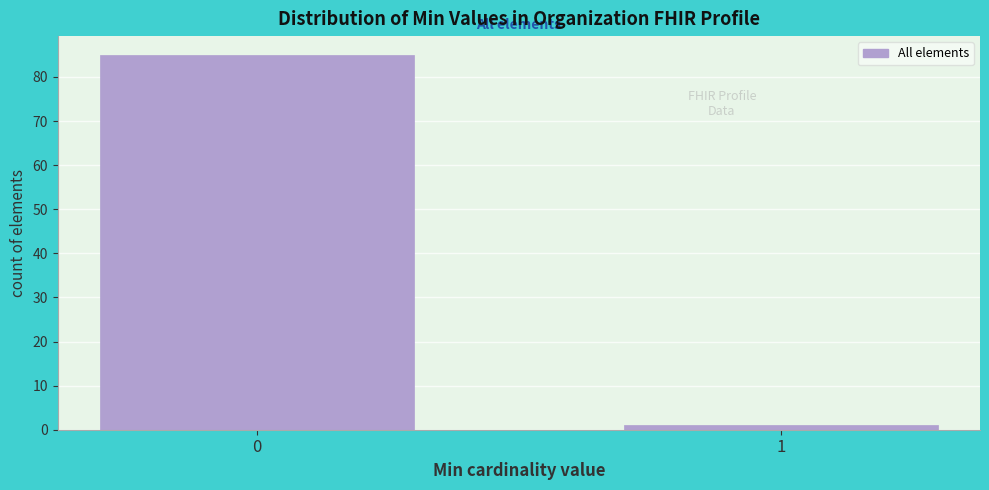

Reading left to right, transcribe all the data shown in this chart.

85	1